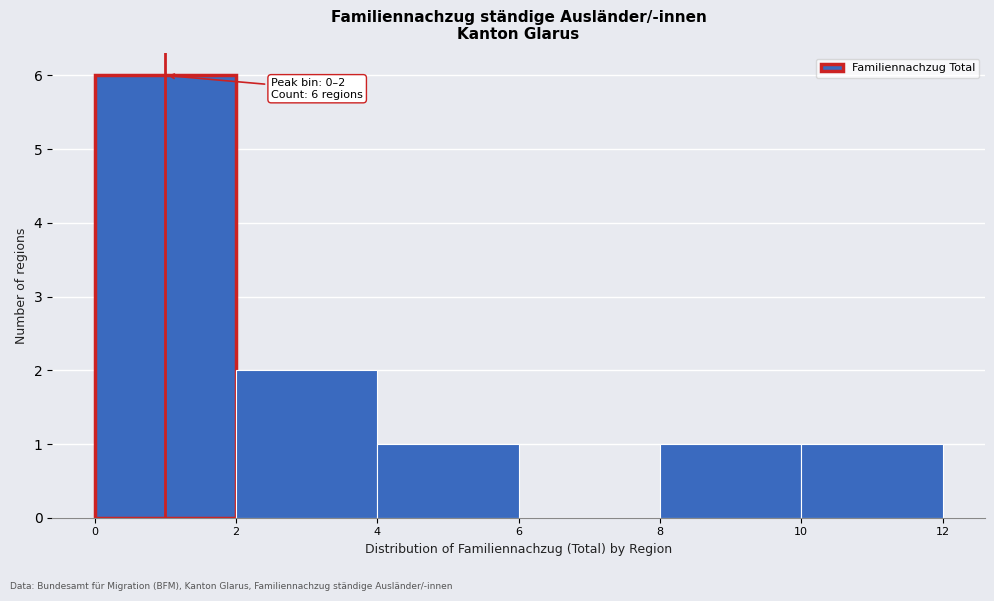

Over which range of the x-axis is the bar tallest?

0 to 2